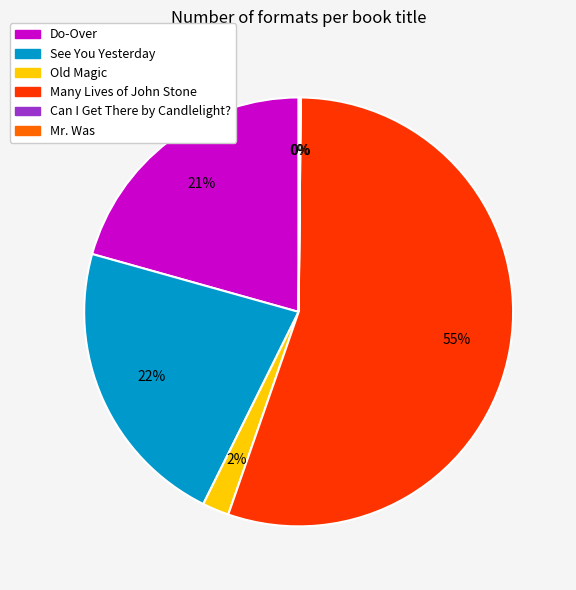

Do Many Lives of John Stone and See You Yesterday together represent more than half of the pie?

Yes